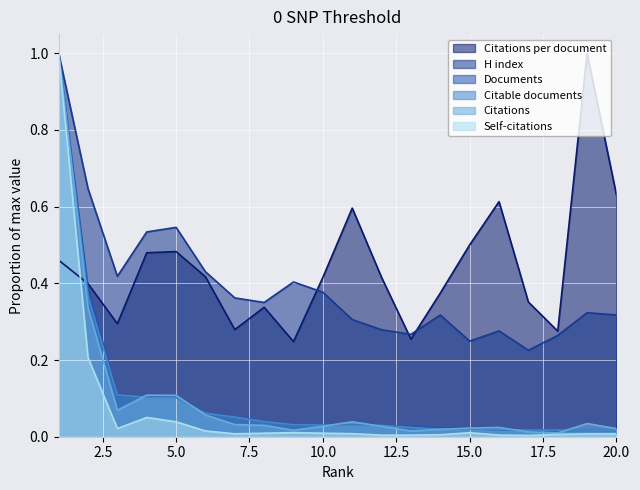

How many times do Citations and Citable documents cross each other?

7